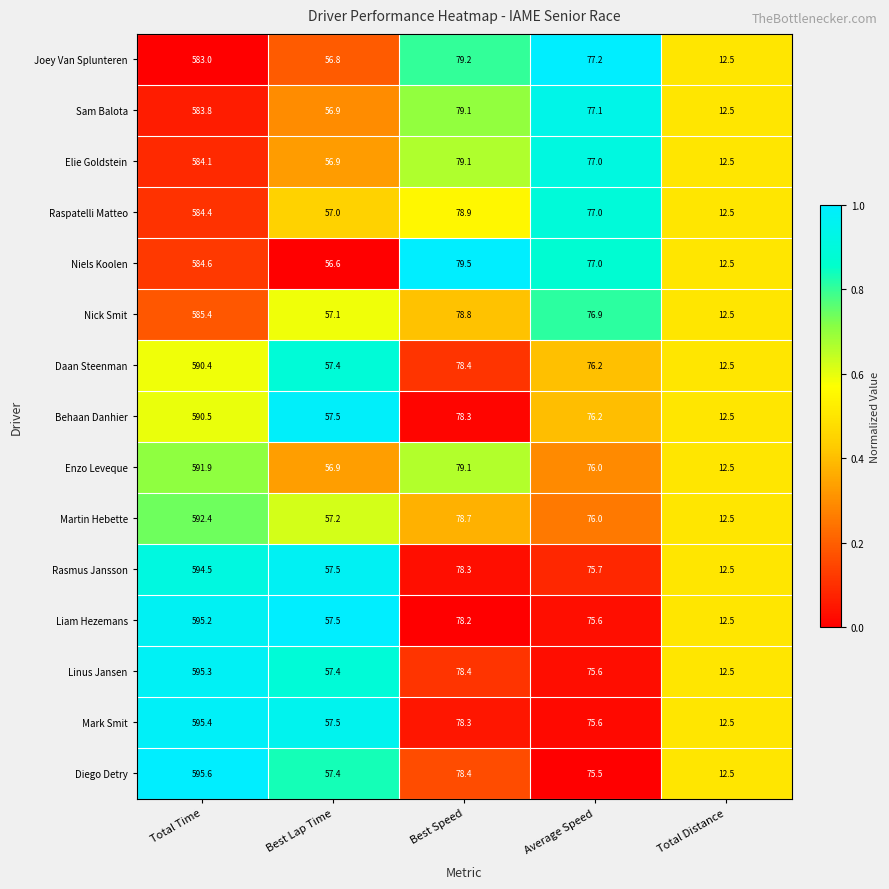

What is the approximate value of Liam Hezemans at Best Speed?

78.2